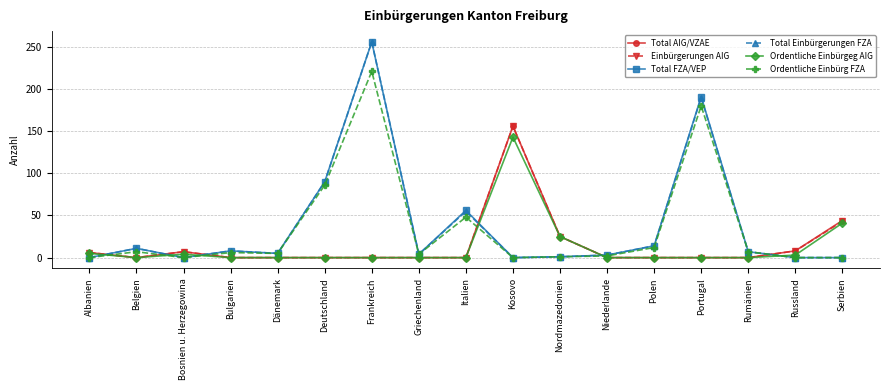

What is the spread (max minus min) of values at Italien?

56